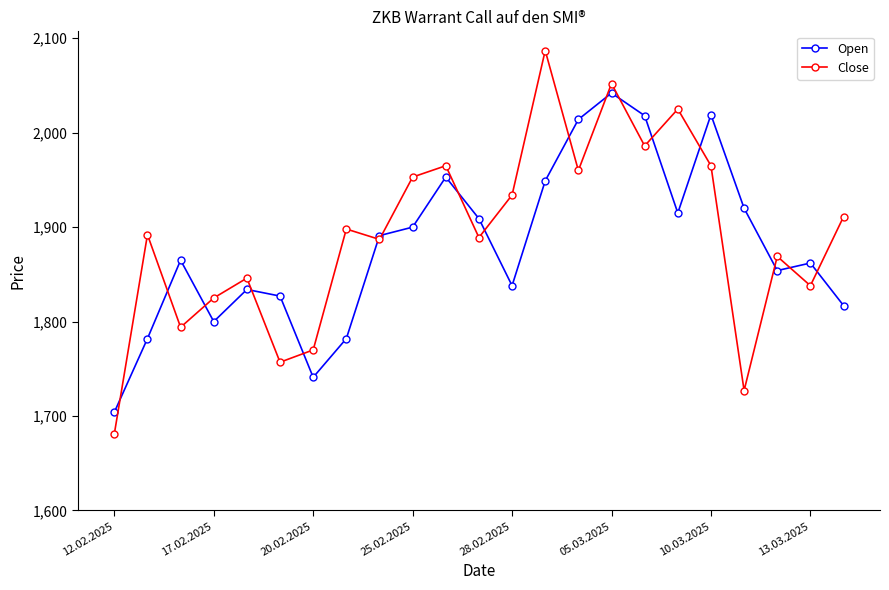

List the series in order of their peak value, highest first.

Close, Open